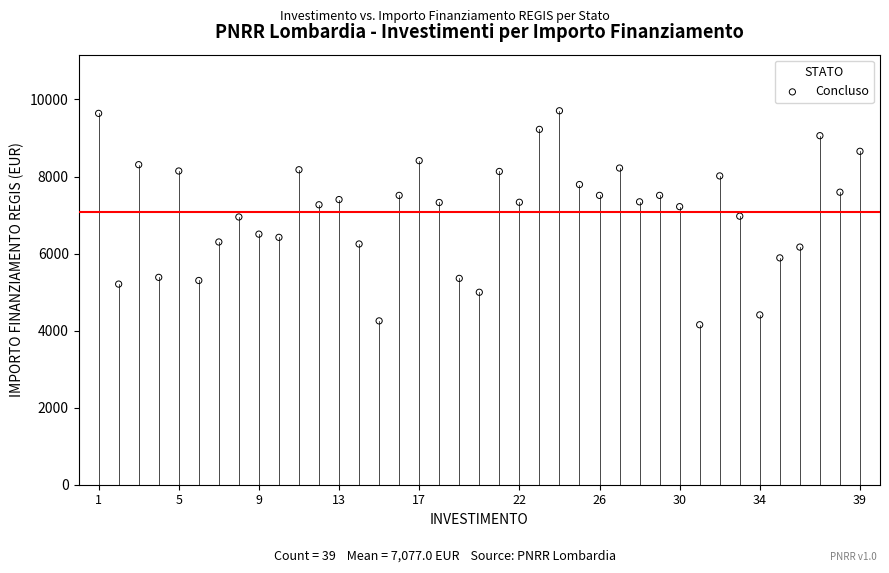

What is the range of Y values (max minus min)?

5554.3